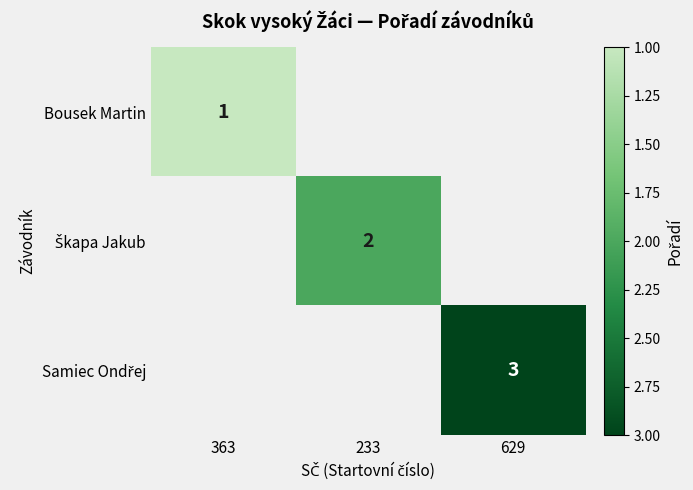

List the series in order of their peak value, highest first.

Bousek Martin, Škapa Jakub, Samiec Ondřej